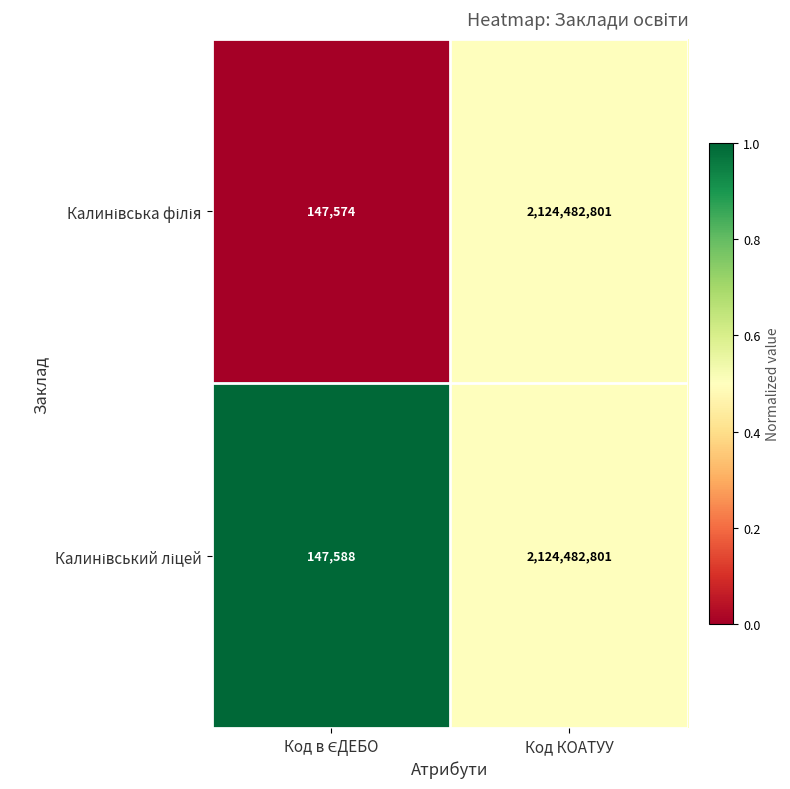

What is the total value across all series at Код КОАТУУ?

4248965602